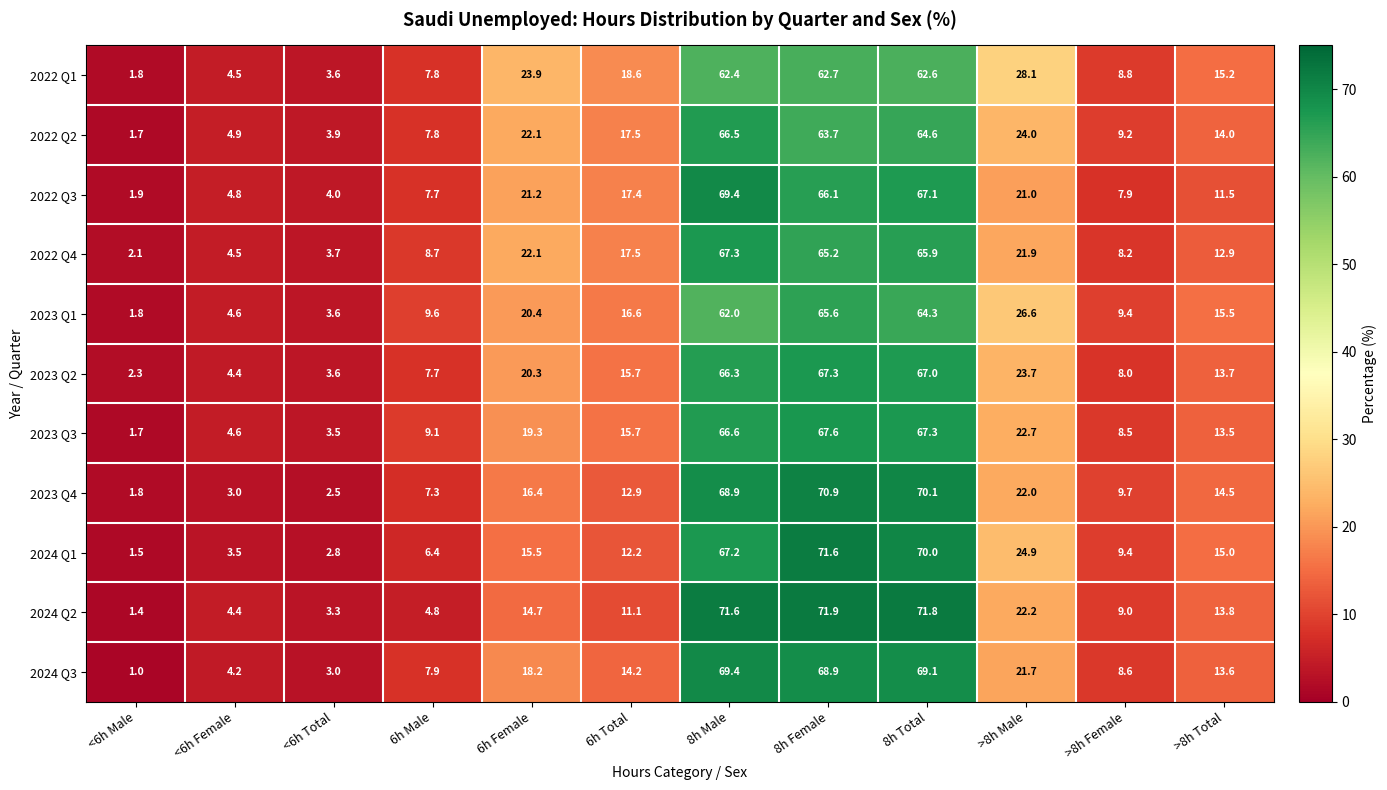

At 8h Female, list the series in order from largest to smallest.

2024 Q2, 2024 Q1, 2023 Q4, 2024 Q3, 2023 Q3, 2023 Q2, 2022 Q3, 2023 Q1, 2022 Q4, 2022 Q2, 2022 Q1